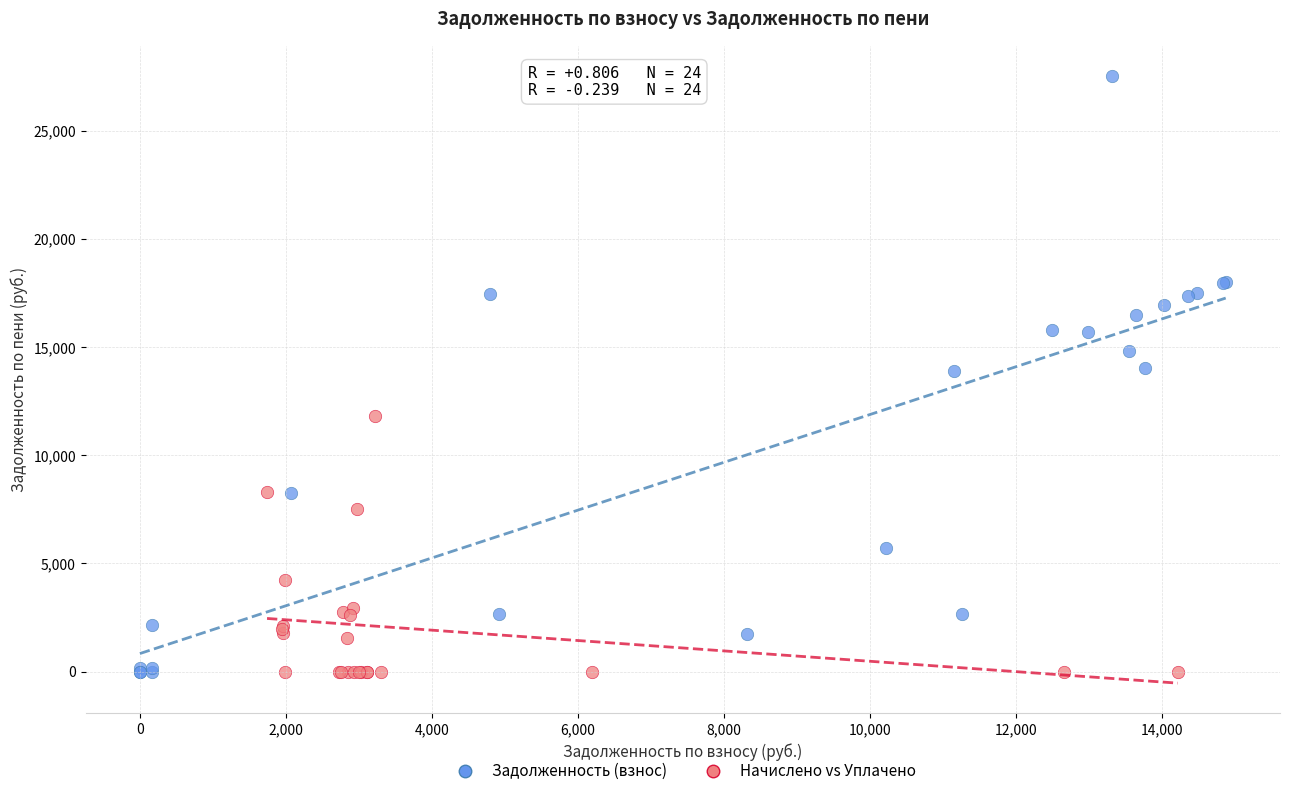

Which series has the widest spread of Y values?

Задолженность (взнос)